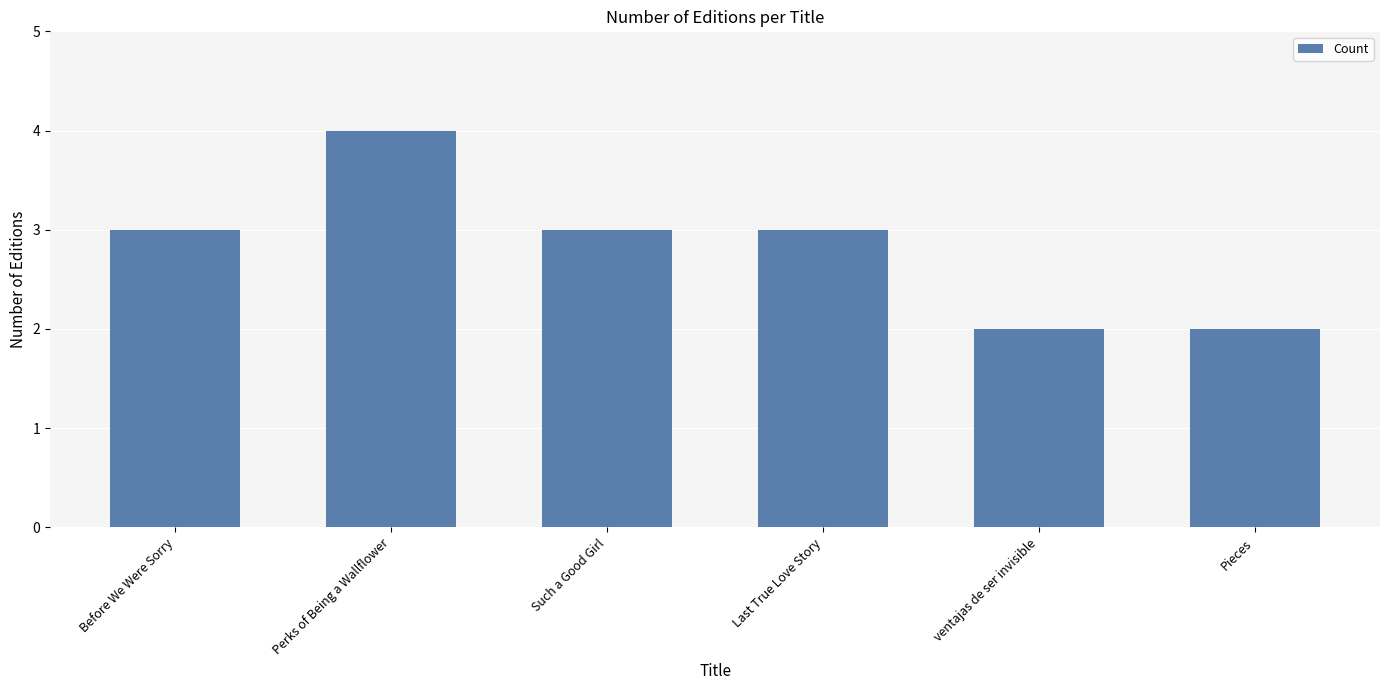

What is the ratio of the value at ventajas de ser invisible to the value at Last True Love Story?

0.7